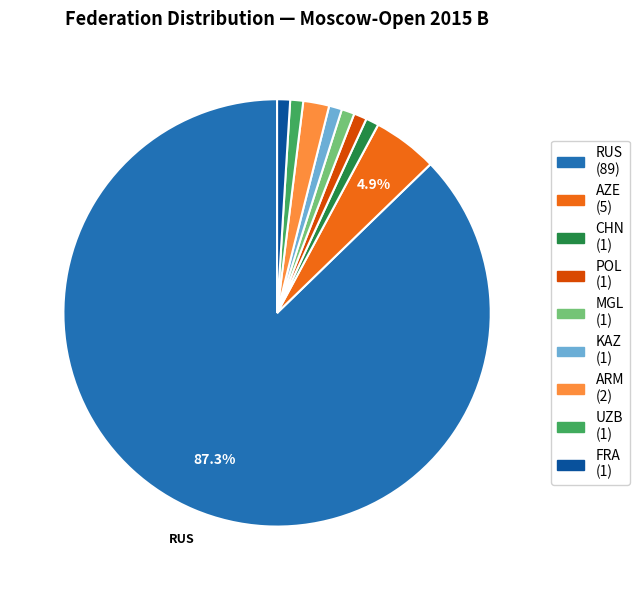

True or false: ARM accounts for 2% of the total.

True